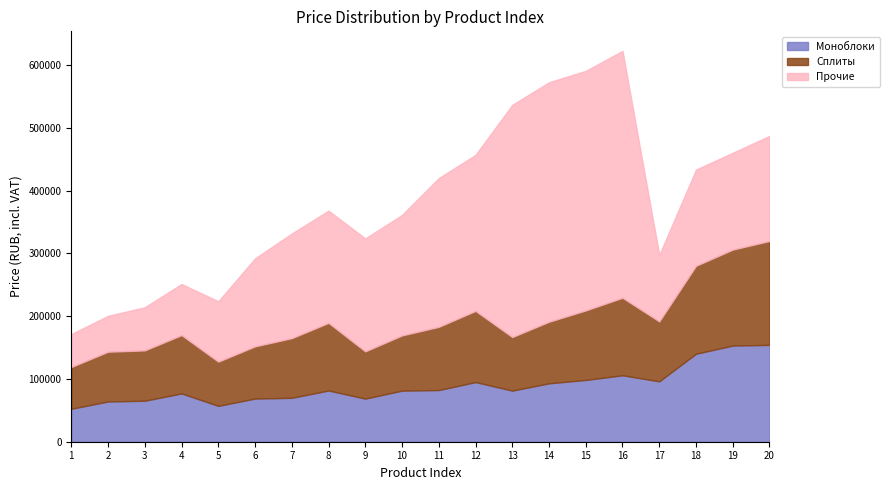

Is it true that Сплиты equals 85400 at 13?

True